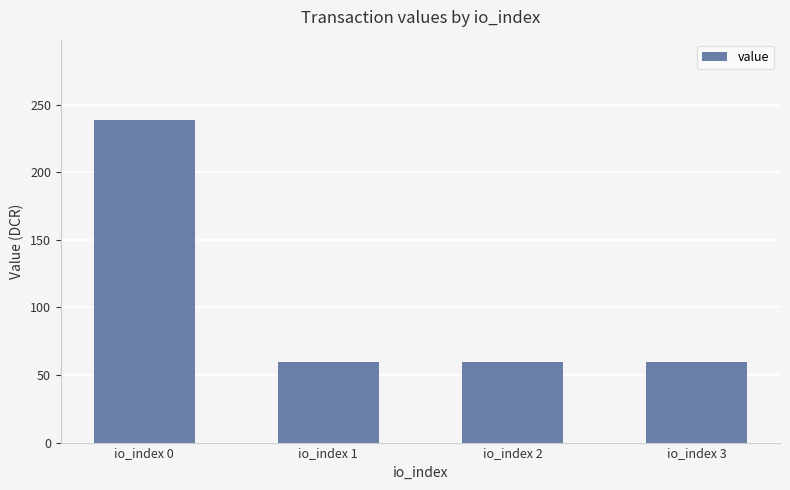

Is it true that the value at io_index 1 is 59.6?

True